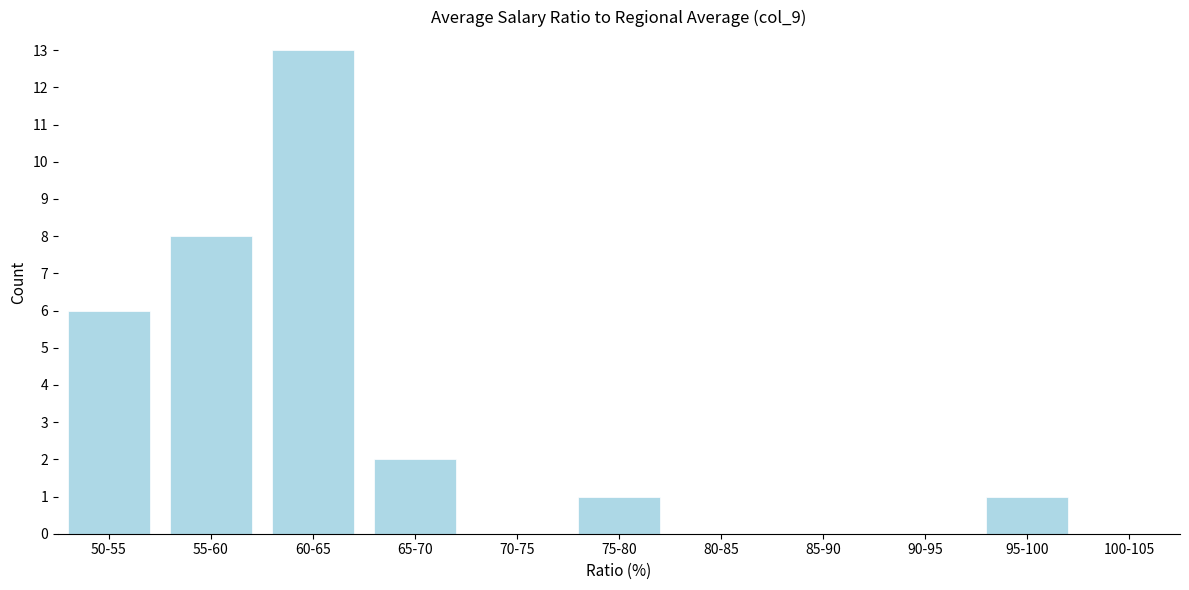

Reading right to left, transcribe all the data shown in this chart.

100-105=0	95-100=1	90-95=0	85-90=0	80-85=0	75-80=1	70-75=0	65-70=2	60-65=13	55-60=8	50-55=6